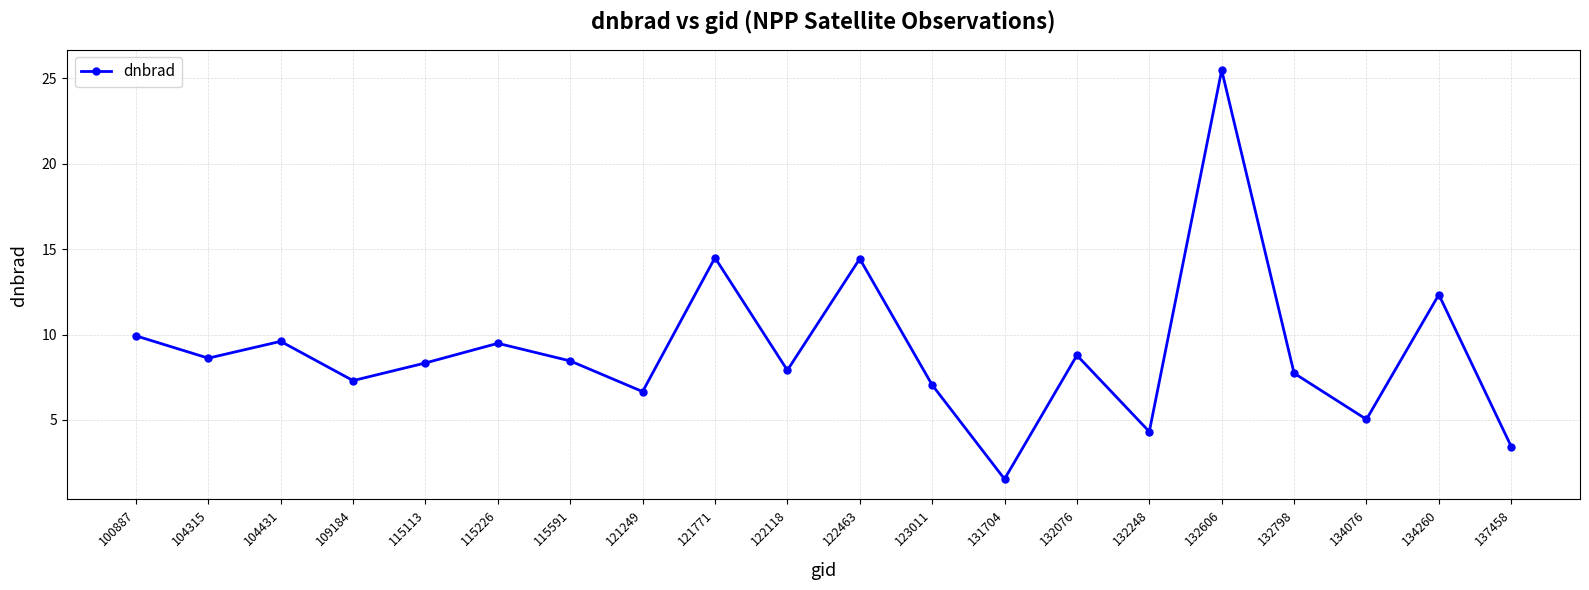

How many series are shown in this chart?

1